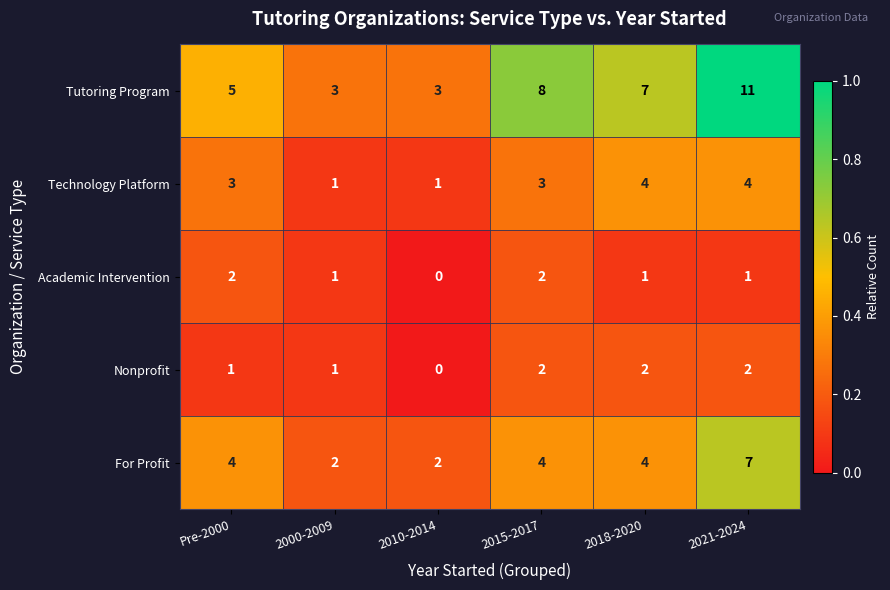

What is the sum of all Academic Intervention values?

7